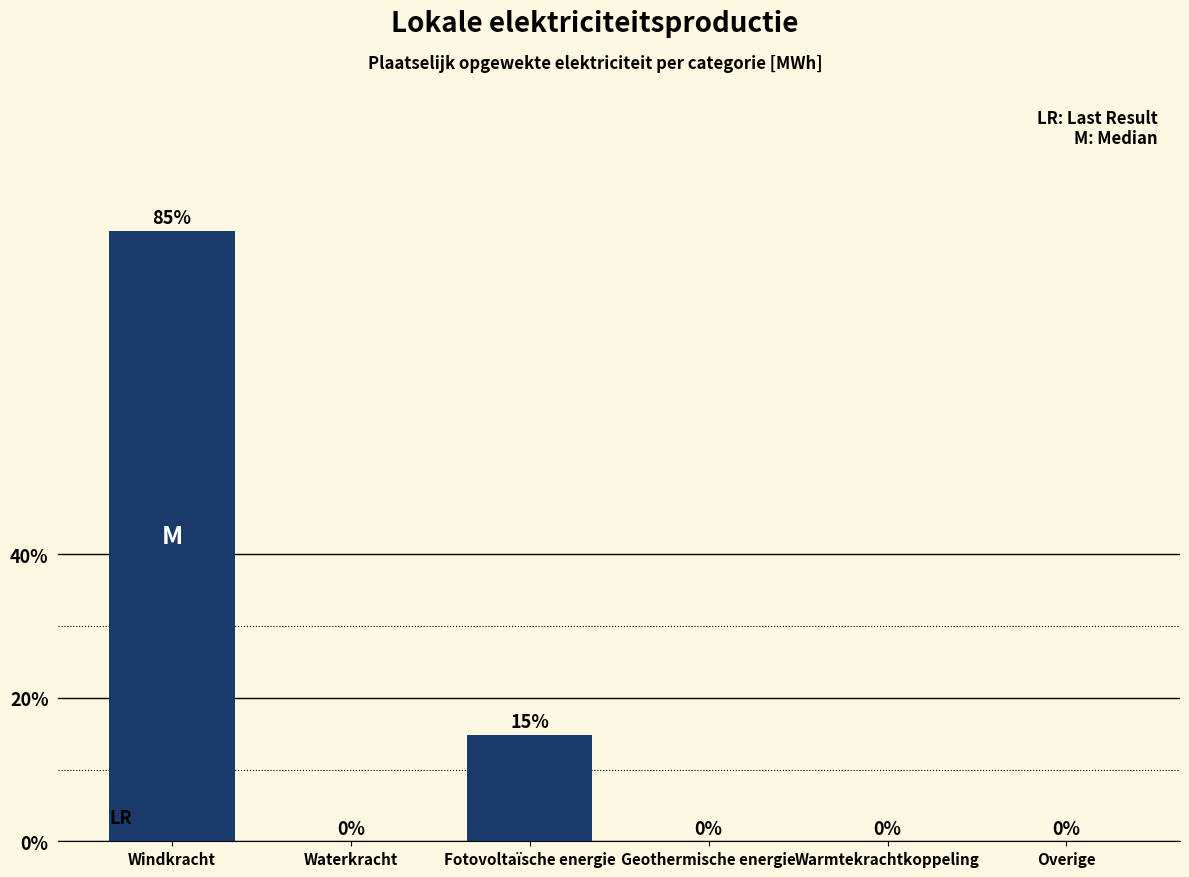

Where is the data nearest to the value 42?

Fotovoltaïsche energie